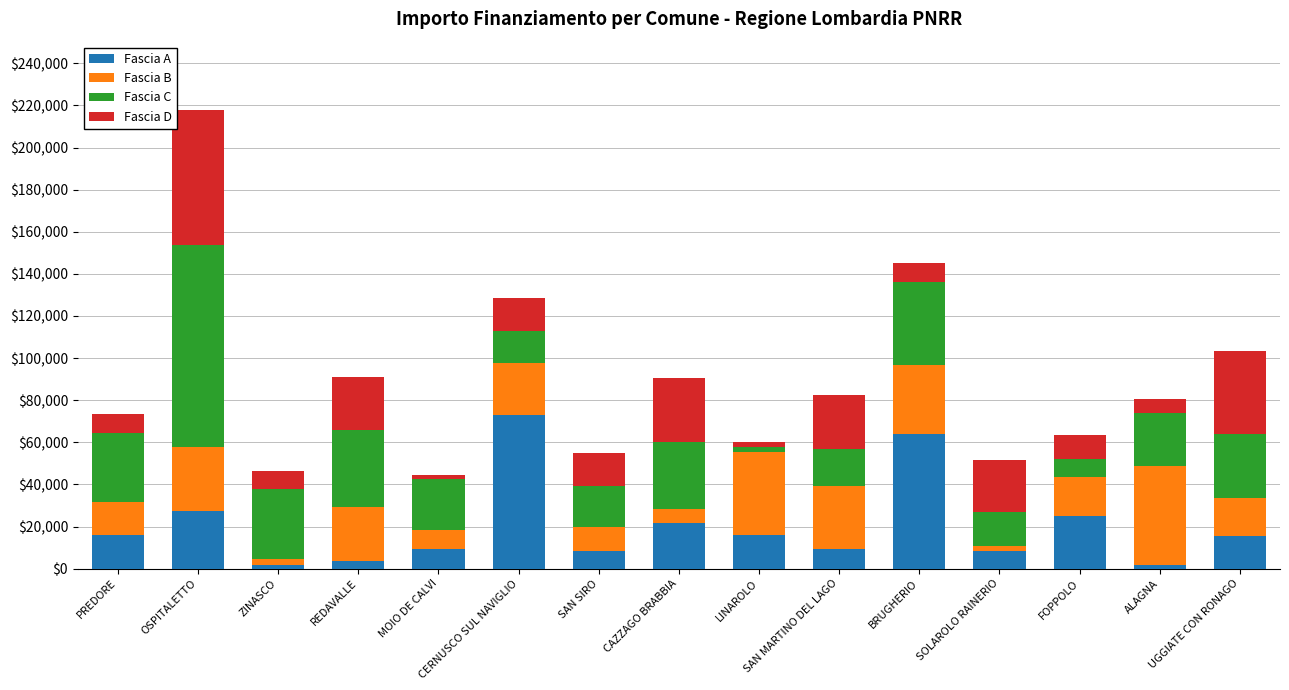

What is the difference between the second highest and minimum values in the Fascia A series?

61914